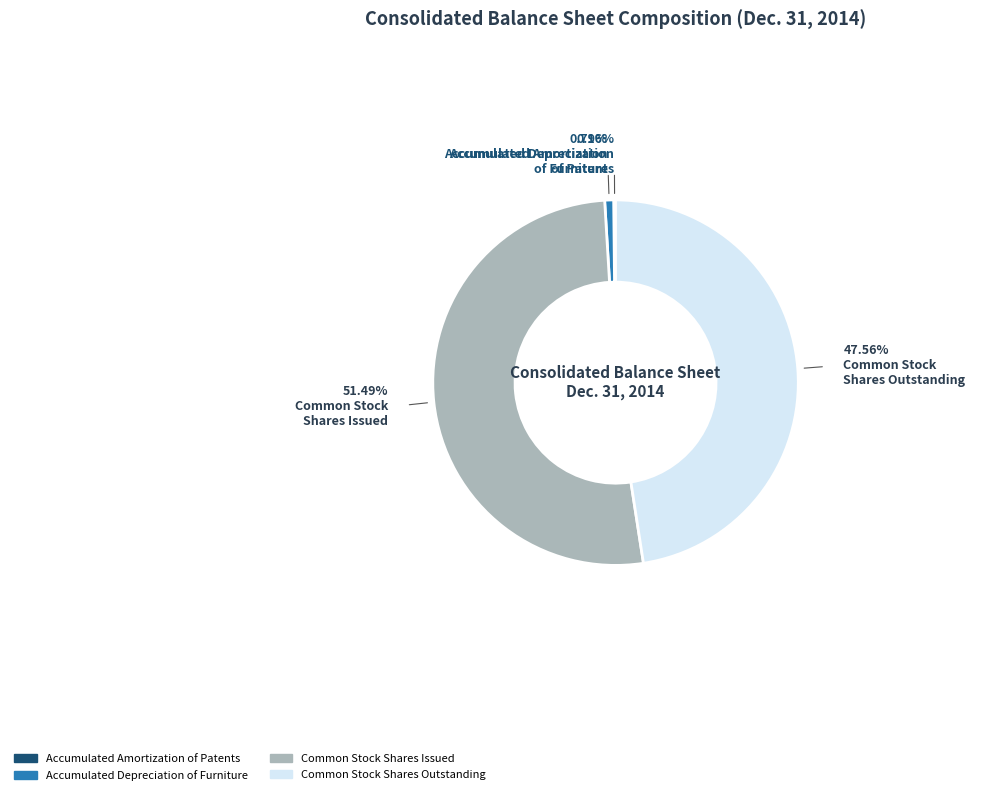

Is there a majority slice in this chart?

Yes